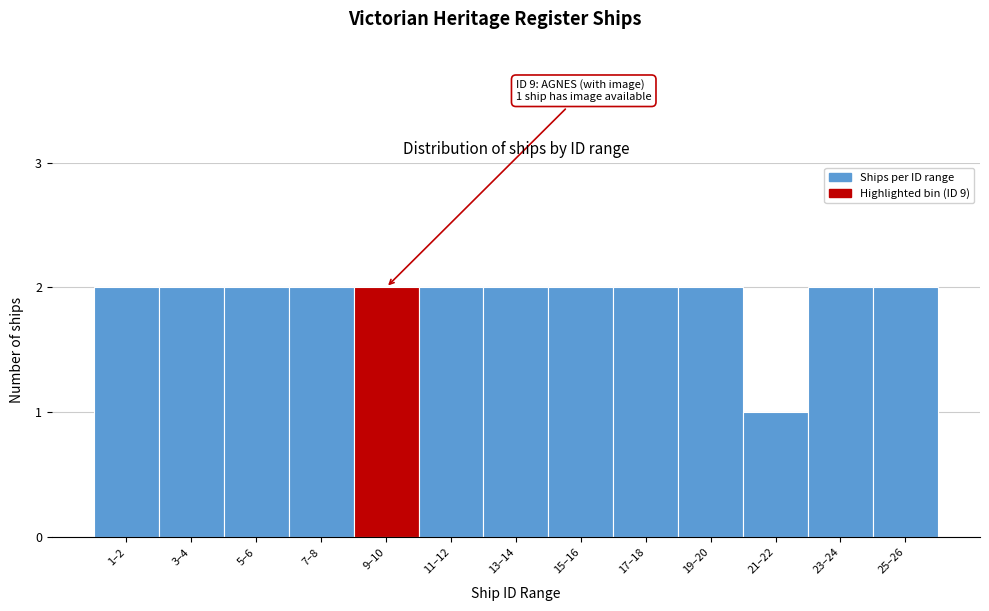

Reading right to left, what are all the values shown in this chart?

25–26=2	23–24=2	21–22=1	19–20=2	17–18=2	15–16=2	13–14=2	11–12=2	9–10=2	7–8=2	5–6=2	3–4=2	1–2=2